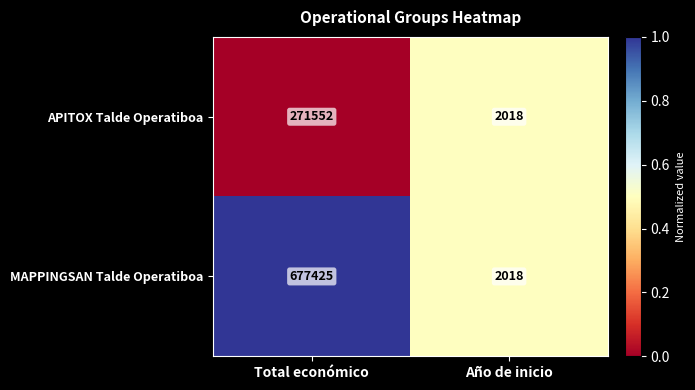

At which label does MAPPINGSAN Talde Operatiboa reach its peak?

Total económico